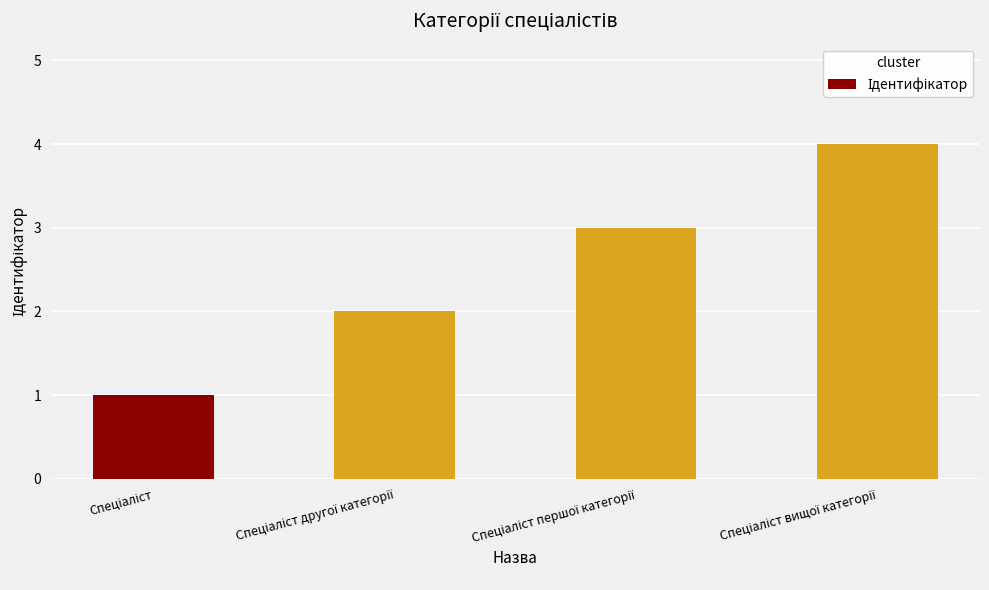

What is the maximum value shown in the chart?

4